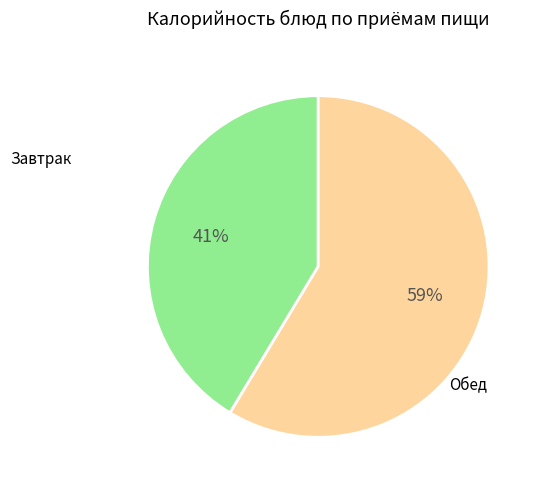

Is there a majority slice in this chart?

Yes